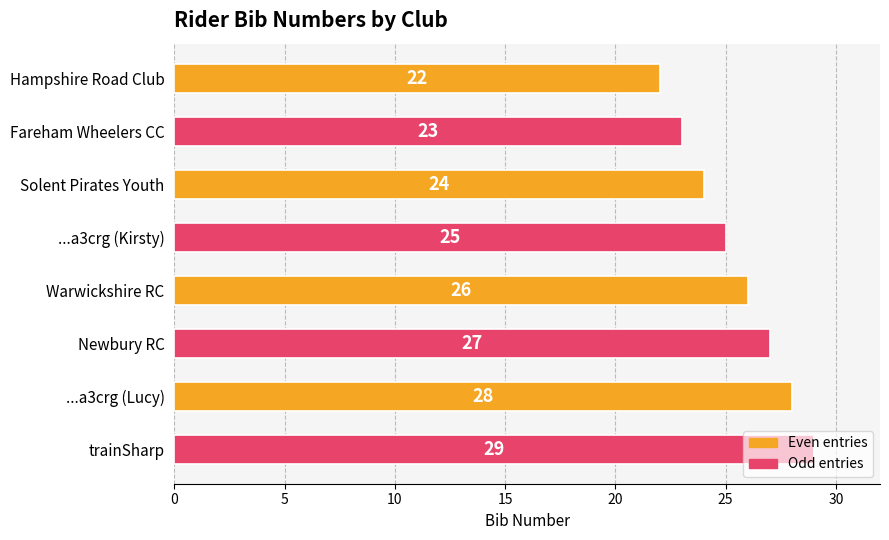

Where is the data nearest to the value 25?

...a3crg (Kirsty)